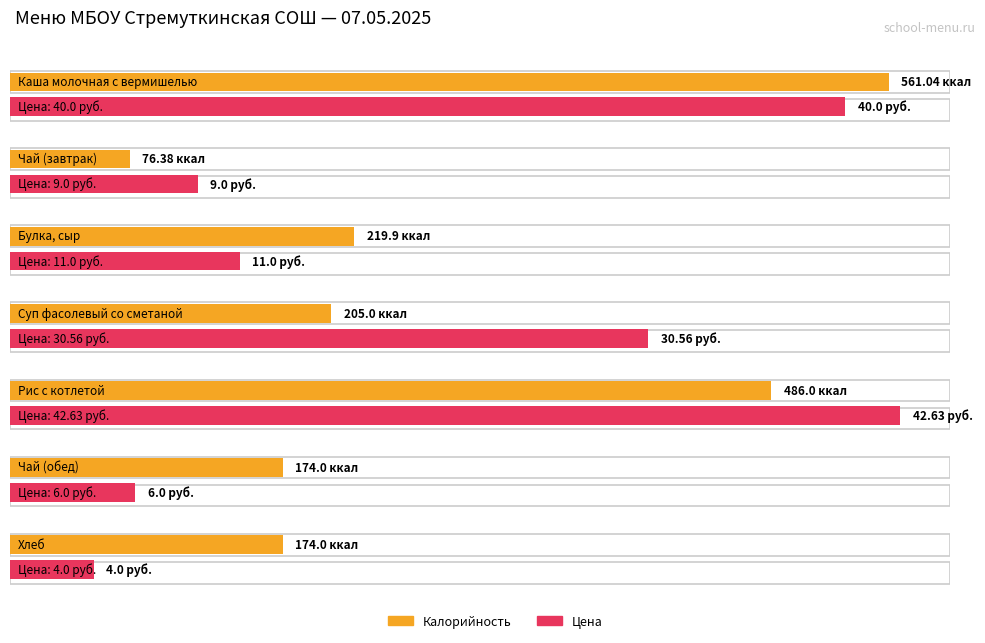

Which category has the lowest value in the Калорийность series?

Чай (завтрак)